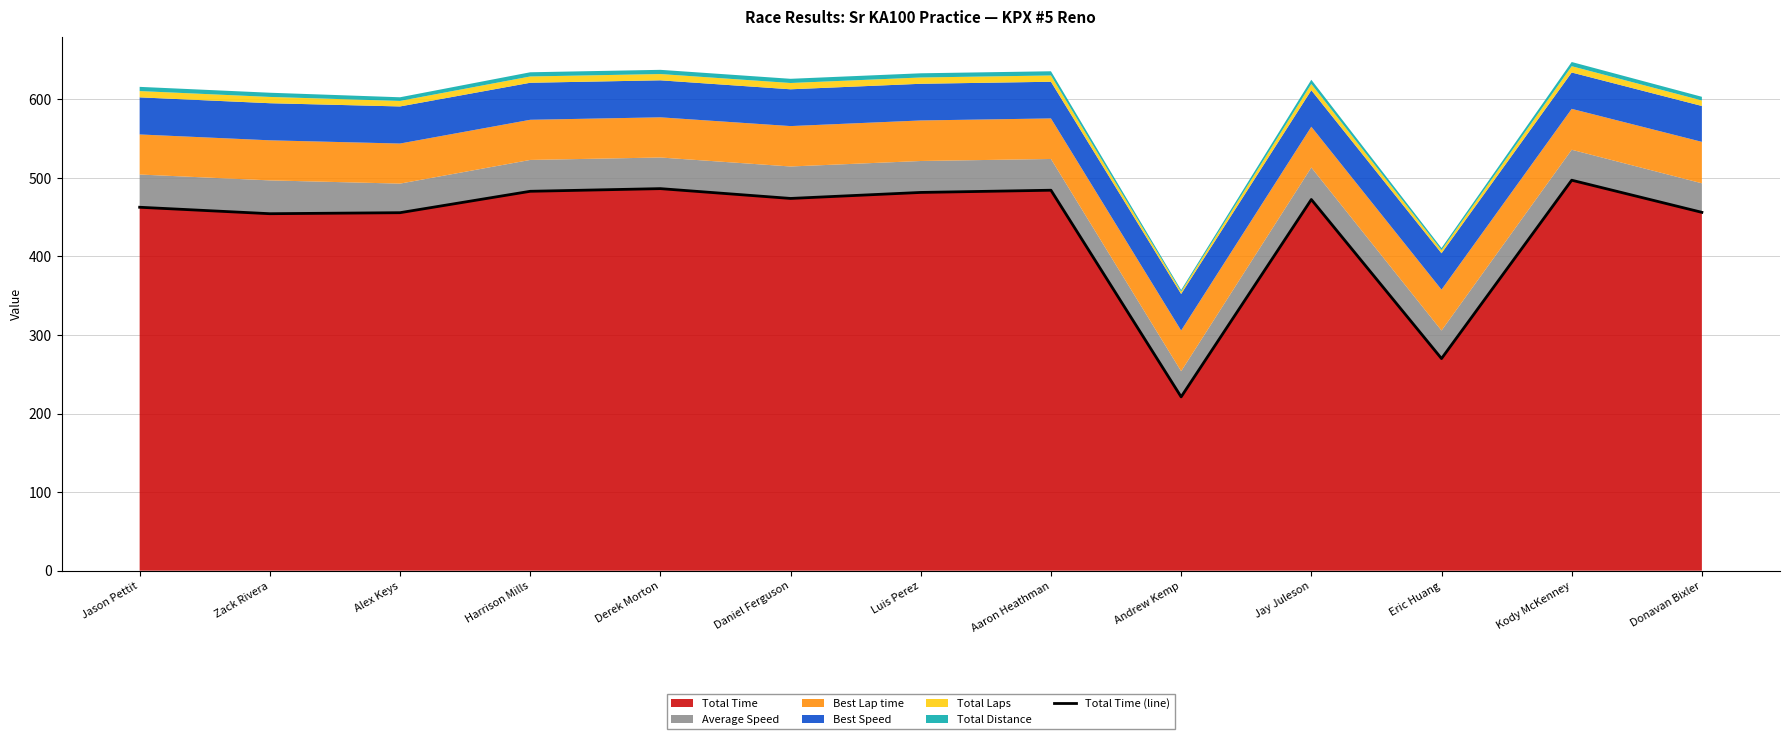

Reading left to right, what are all the values shown in this chart?

Jason Pettit=462.6	Zack Rivera=454.4	Alex Keys=455.6	Harrison Mills=482.9	Derek Morton=486.3	Daniel Ferguson=473.8	Luis Perez=481.4	Aaron Heathman=484.2	Andrew Kemp=221.2	Jay Juleson=472.4	Eric Huang=270.0	Kody McKenney=497.0	Donavan Bixler=456.1